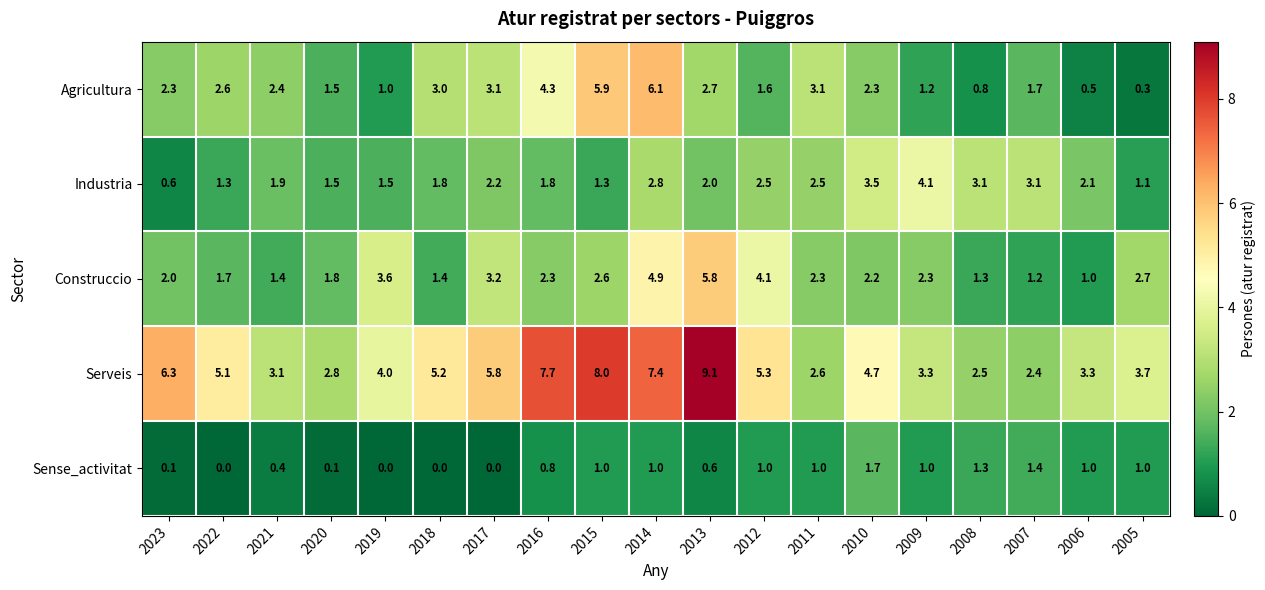

Is the value of Agricultura at 2007 greater than the value of Construccio at 2020?

No